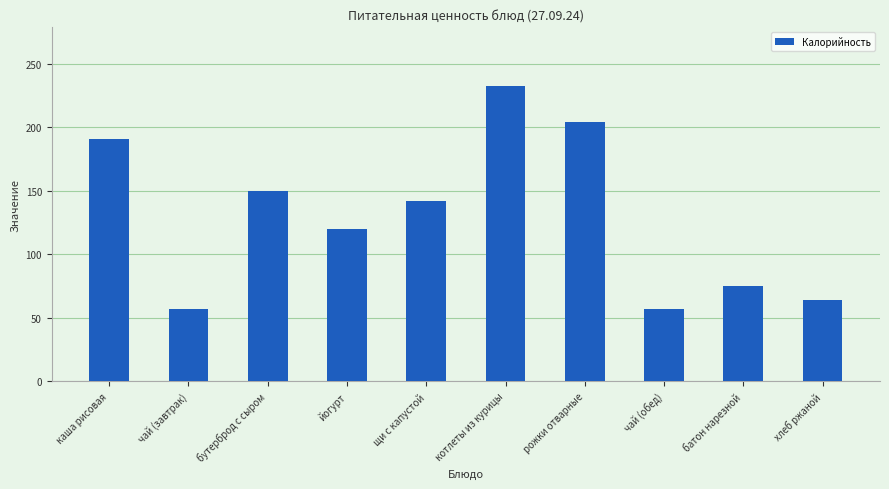

True or false: the data shows 57.2 at чай (обед).

True